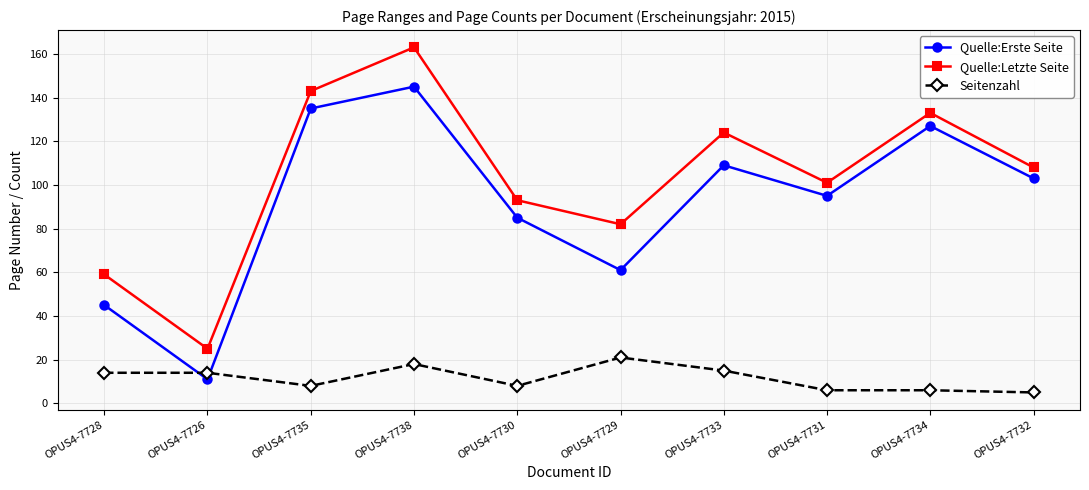

At which label is Quelle:Erste Seite closest to 78?

OPUS4-7730